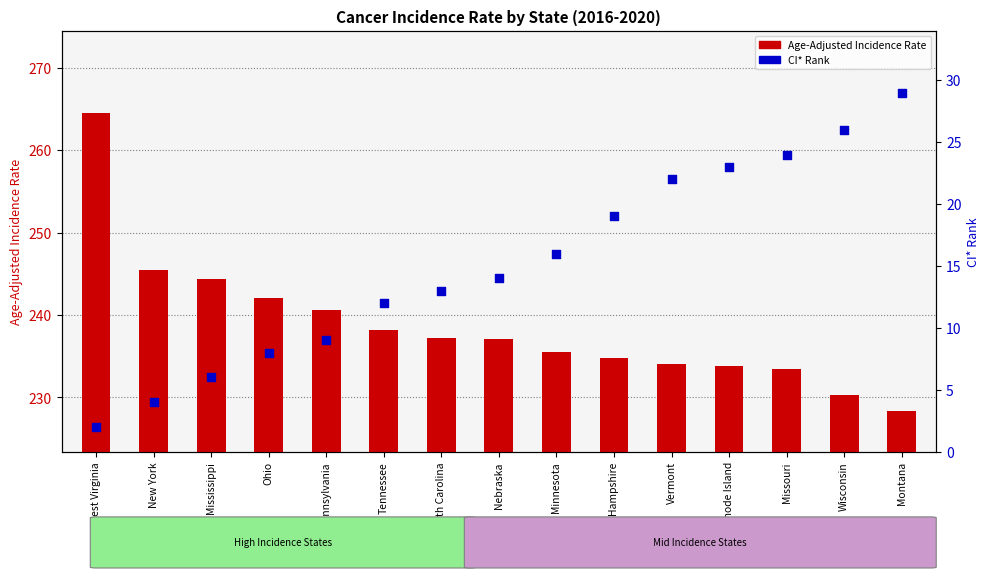

At how many categories does at least one series exceed 9?

15